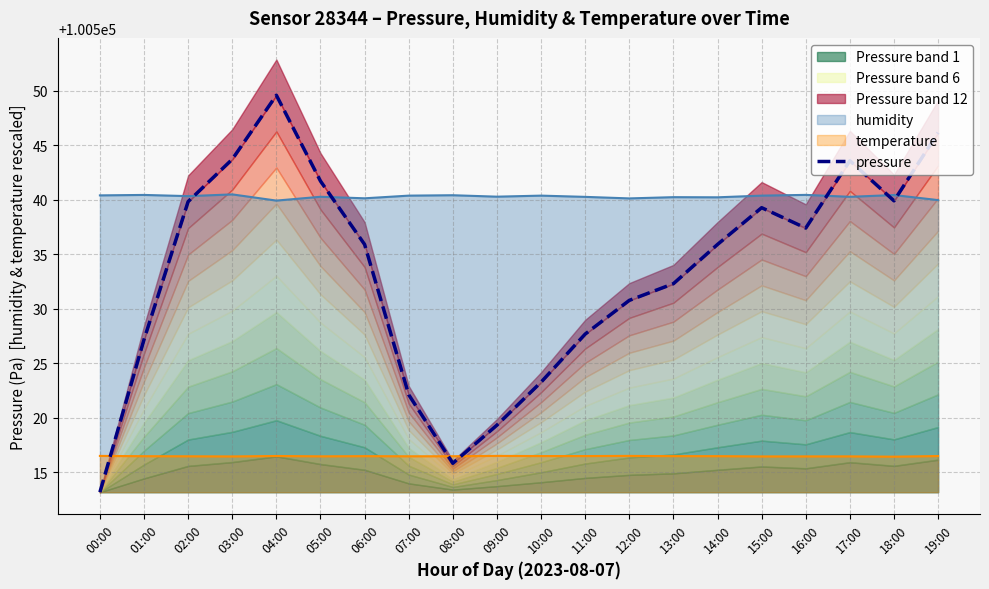

Approximately how many times larger is the value at 15:00 compared to 14:00?

1.0